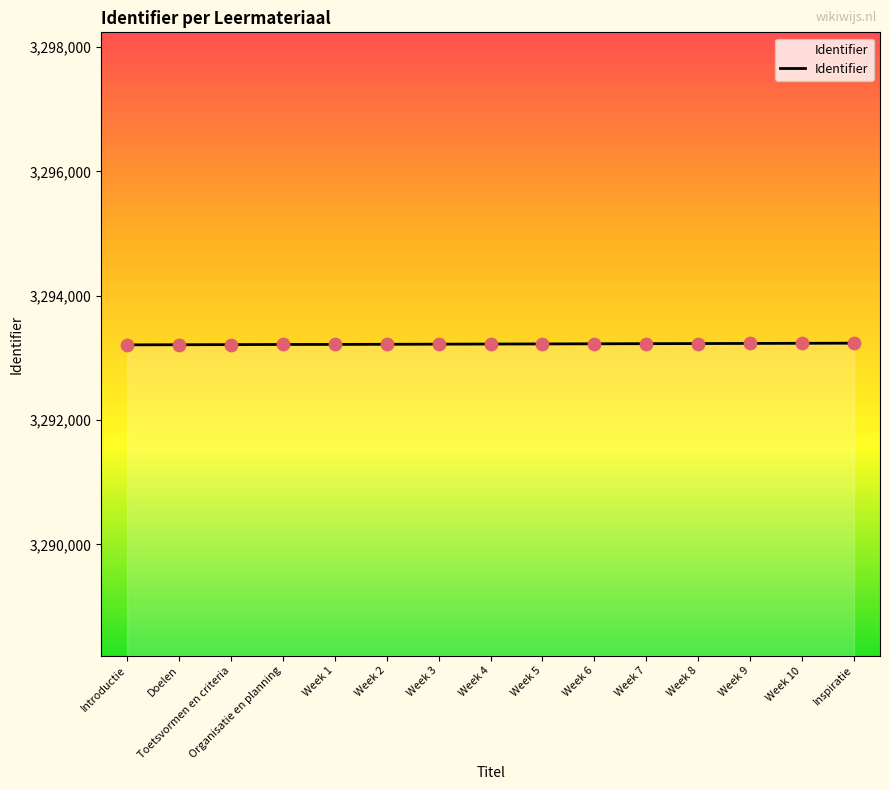

What is the ratio of the value at Week 1 to the value at Week 7?

1.0